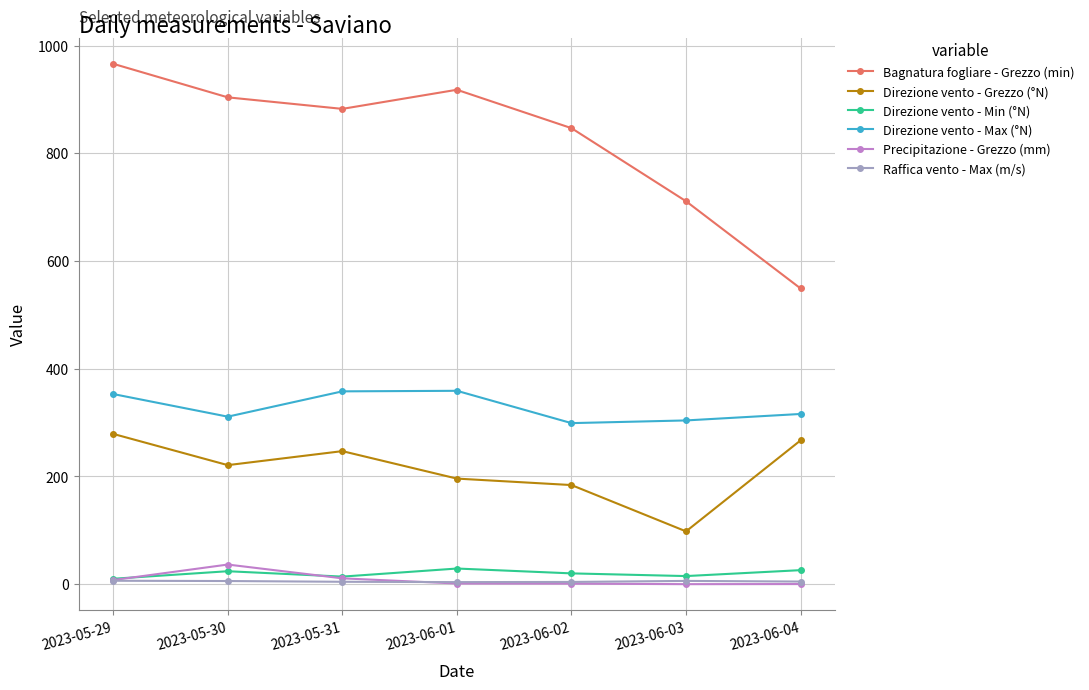

Where is the first local maximum for Bagnatura fogliare - Grezzo (min)?

2023-06-01